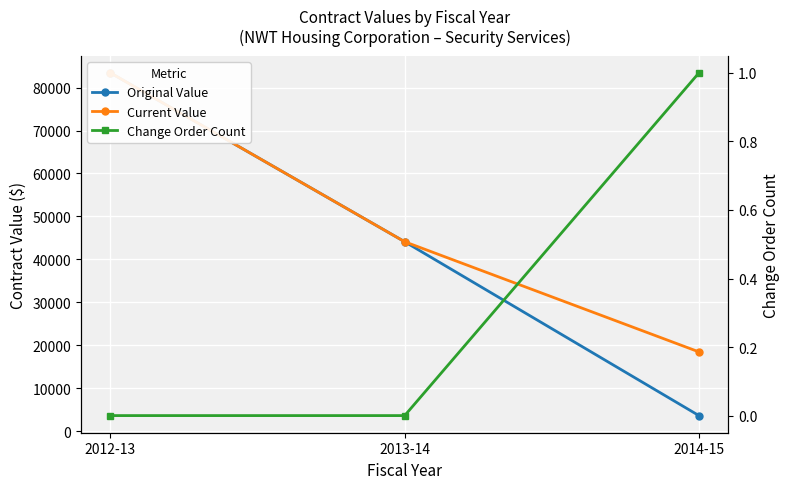

Is it true that Original Value equals 5665 at 2014-15?

False